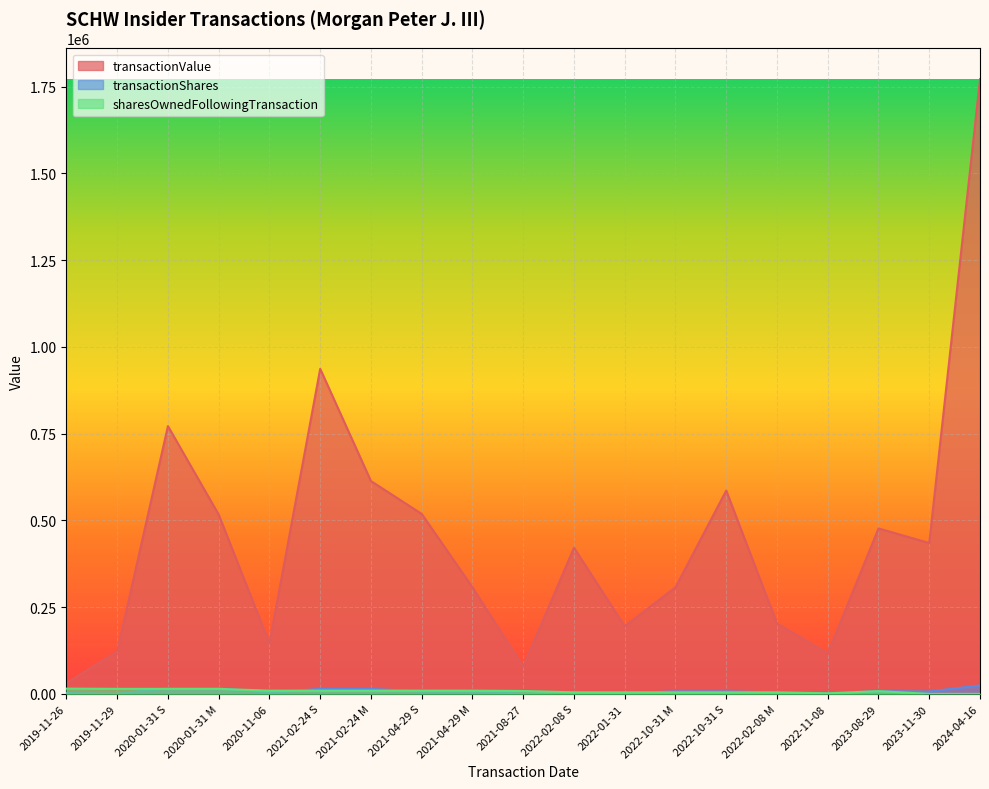

True or false: transactionShares and transactionValue cross at least once.

False